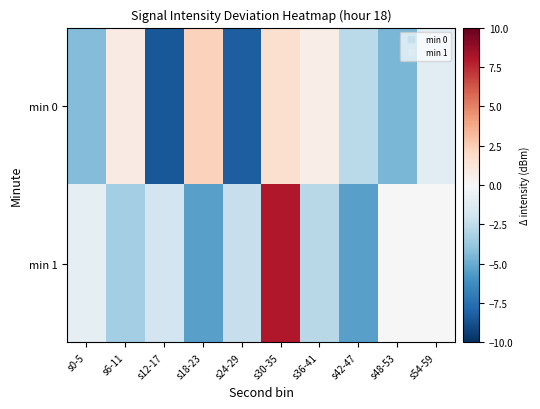

How many data points does each series have?

10